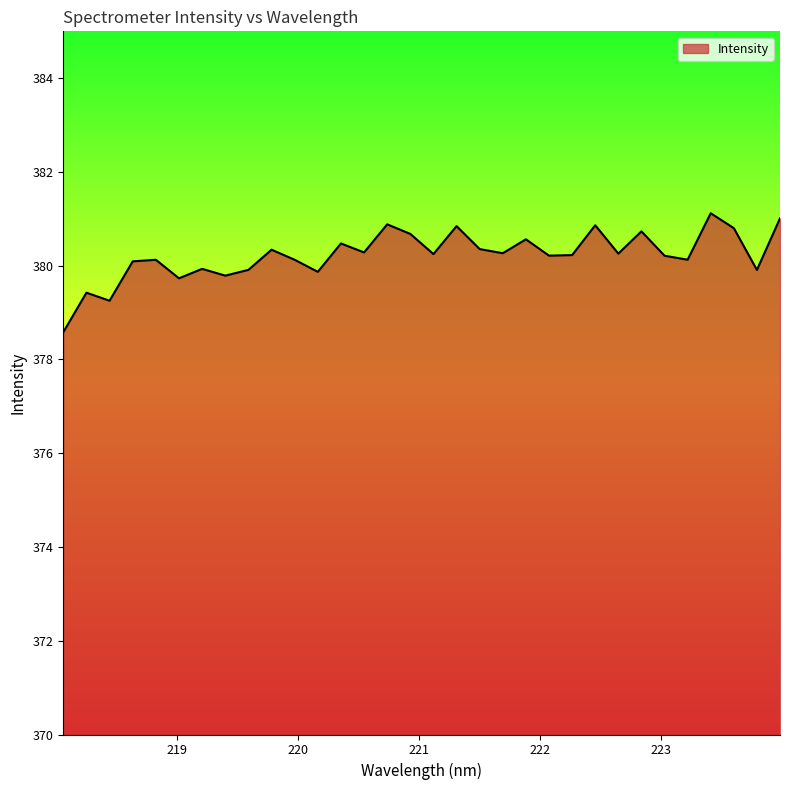

What is the greatest value displayed?

381.1